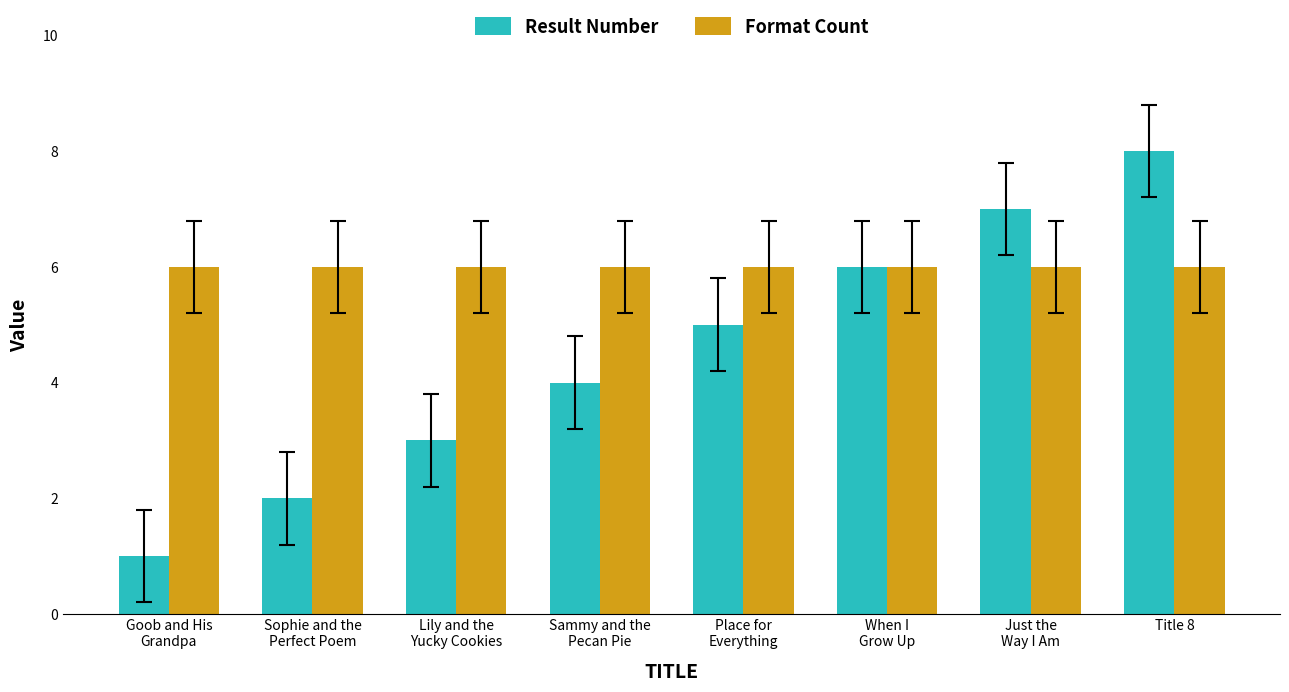

Which series has the largest total across all categories?

Format Count